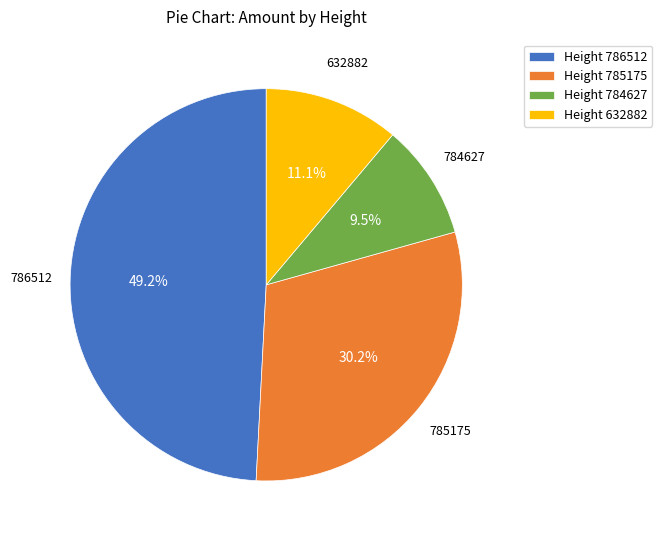

Which has a higher value, 785175 or 784627?

785175